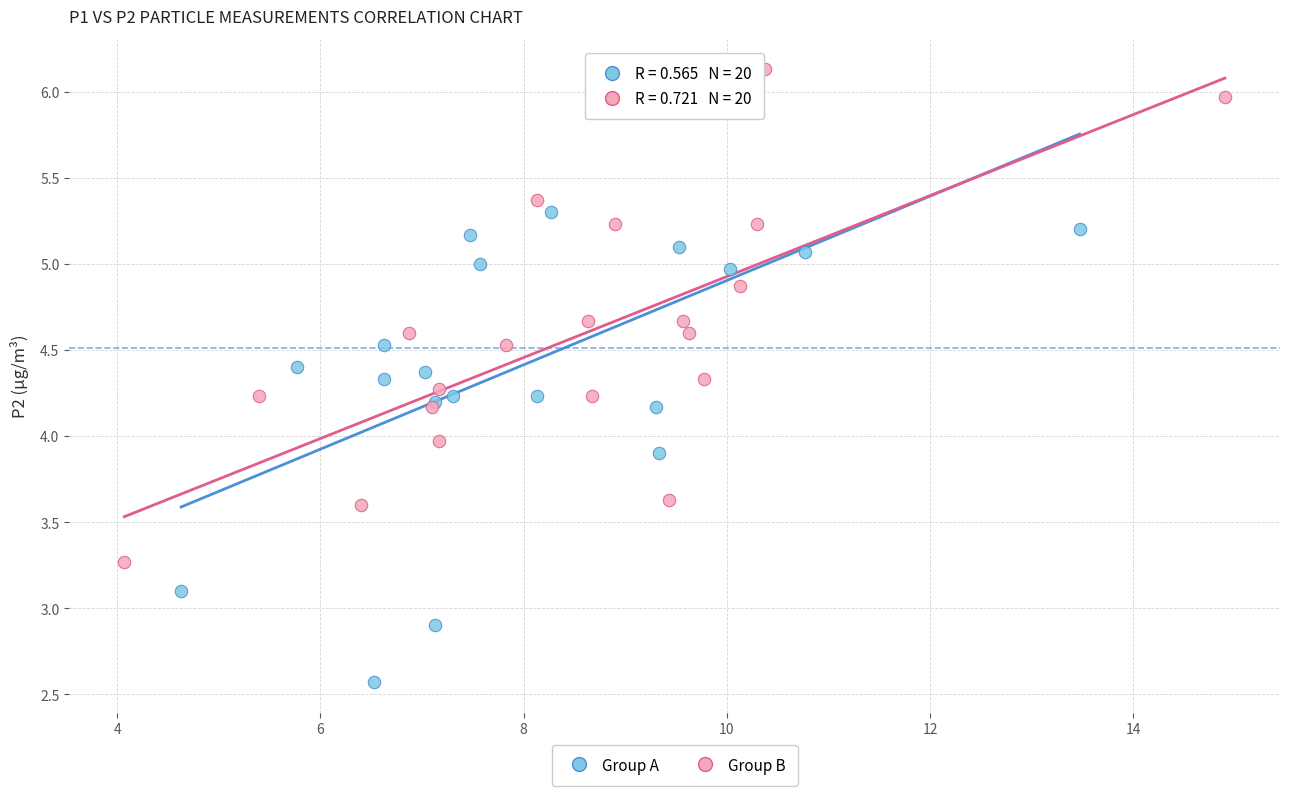

Which series contains the lowest Y value?

Group A